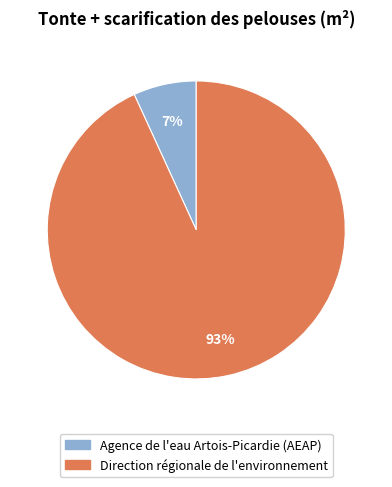

To the nearest percent, what is the average slice percentage?

50%